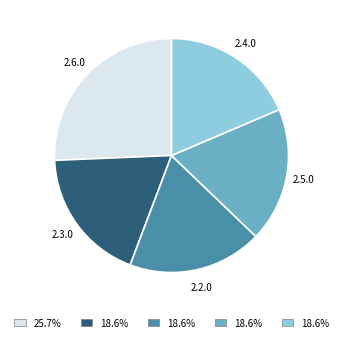

Do 2.5.0 and 2.4.0 together represent more than half of the pie?

No